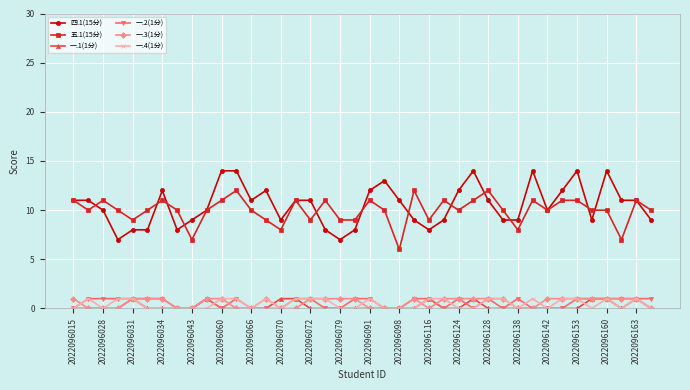

At how many categories does at least one series exceed 6?

40